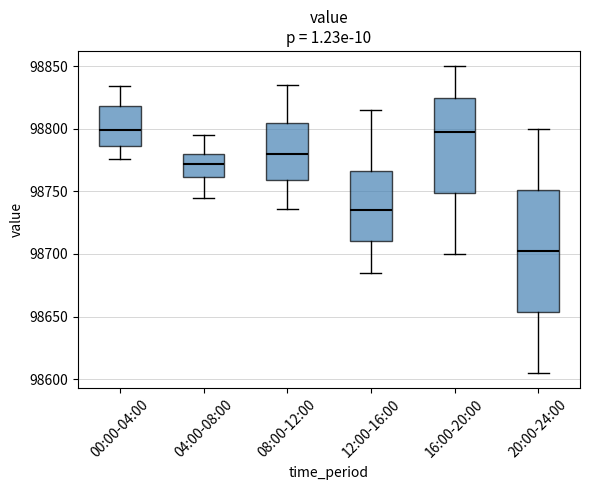

Where is the upper edge of the box for 20:00-24:00 on the y-axis? The values are not printed on the chart, so give them approximately, as read against the axis.

98750